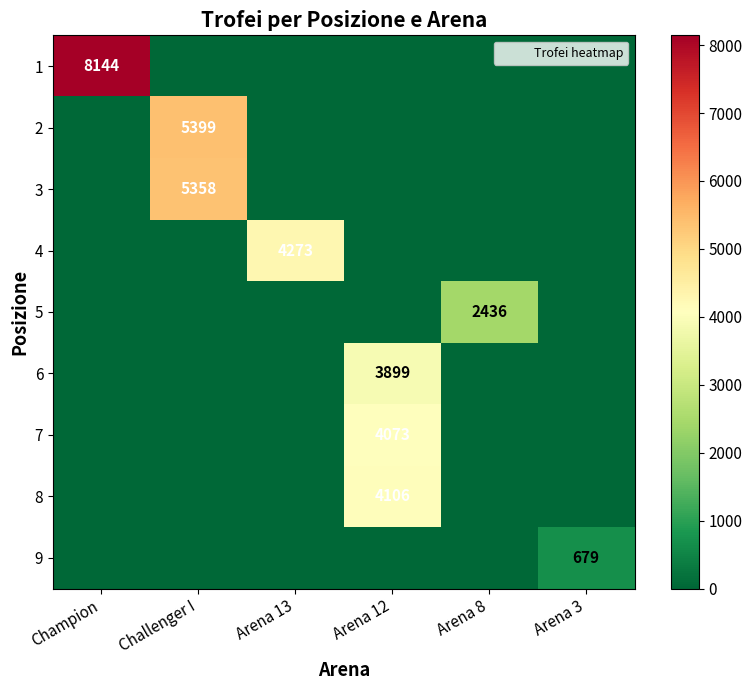

What is the spread (max minus min) of values at Champion?

8144